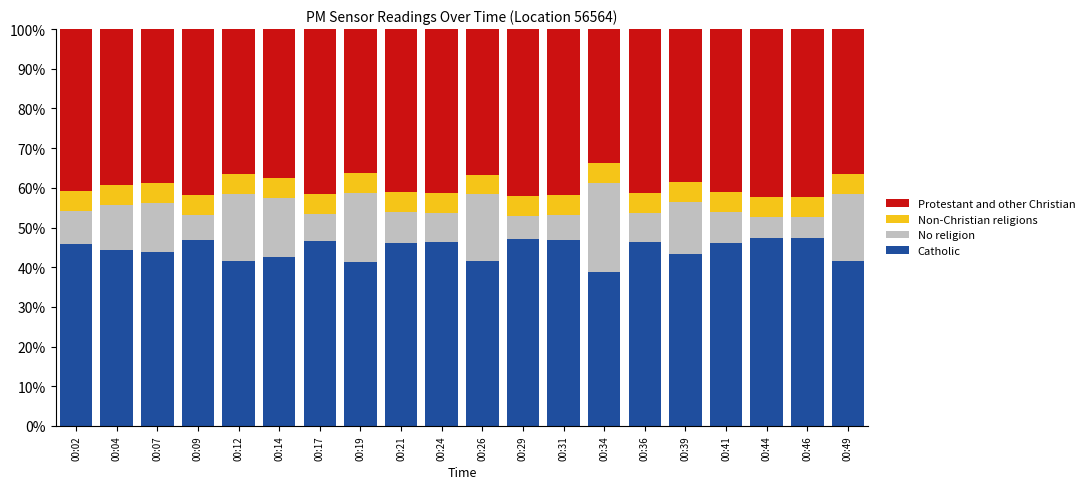

What is the total value across all series at 00:09?

100.0